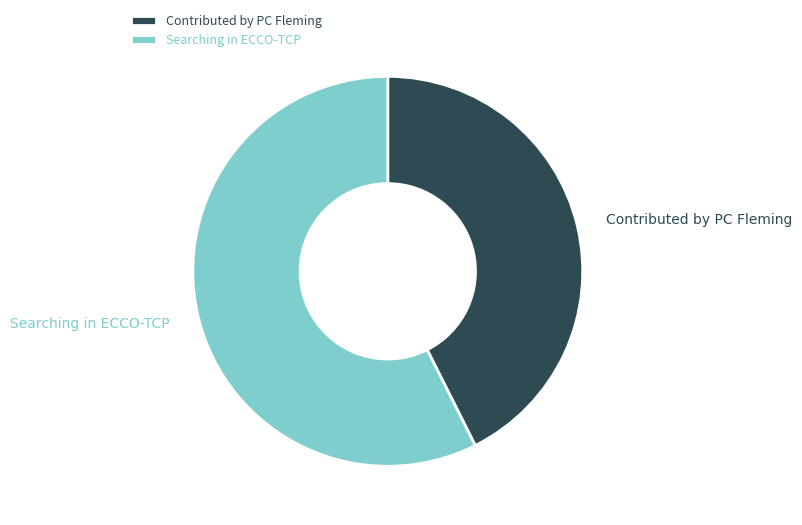

What is the ratio of the value at Searching in ECCO-TCP to the value at Contributed by PC Fleming?

1.3